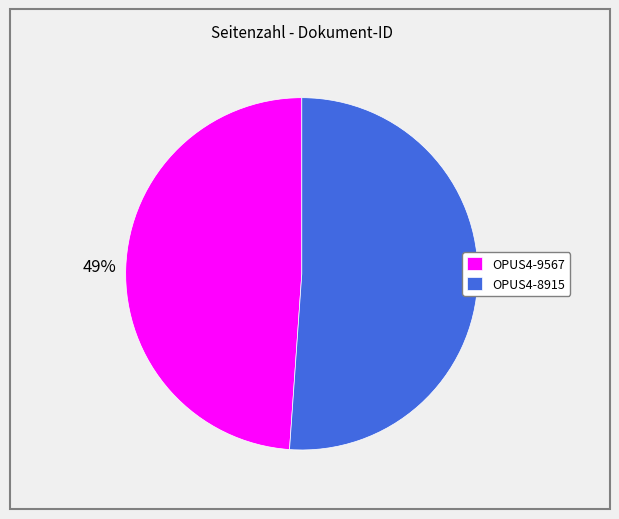

To the nearest percent, what is the combined percentage of OPUS4-9567 and OPUS4-8915?

100%